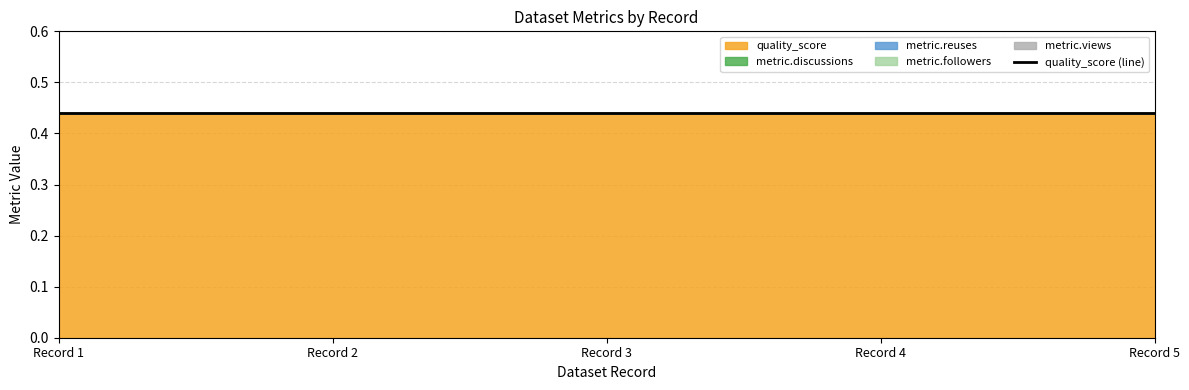

Where is metric.followers nearest to the value 0?

1